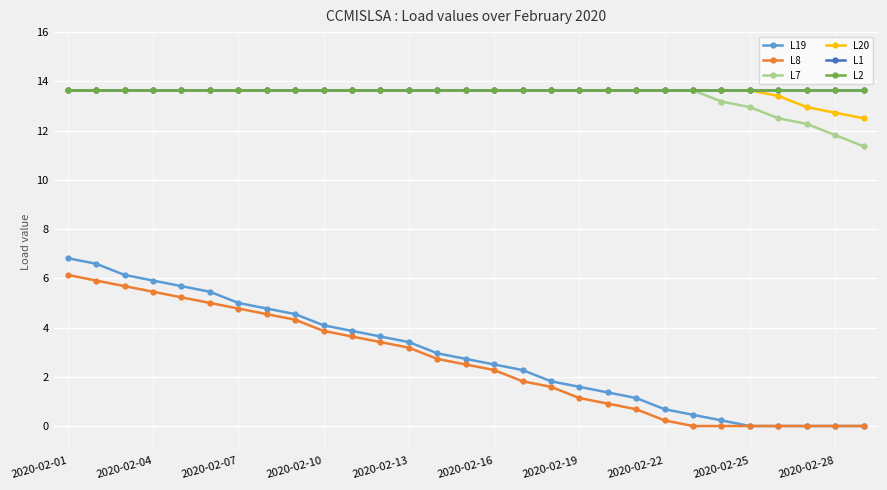

At which category does the chart reach its minimum across all series?

2020-02-25